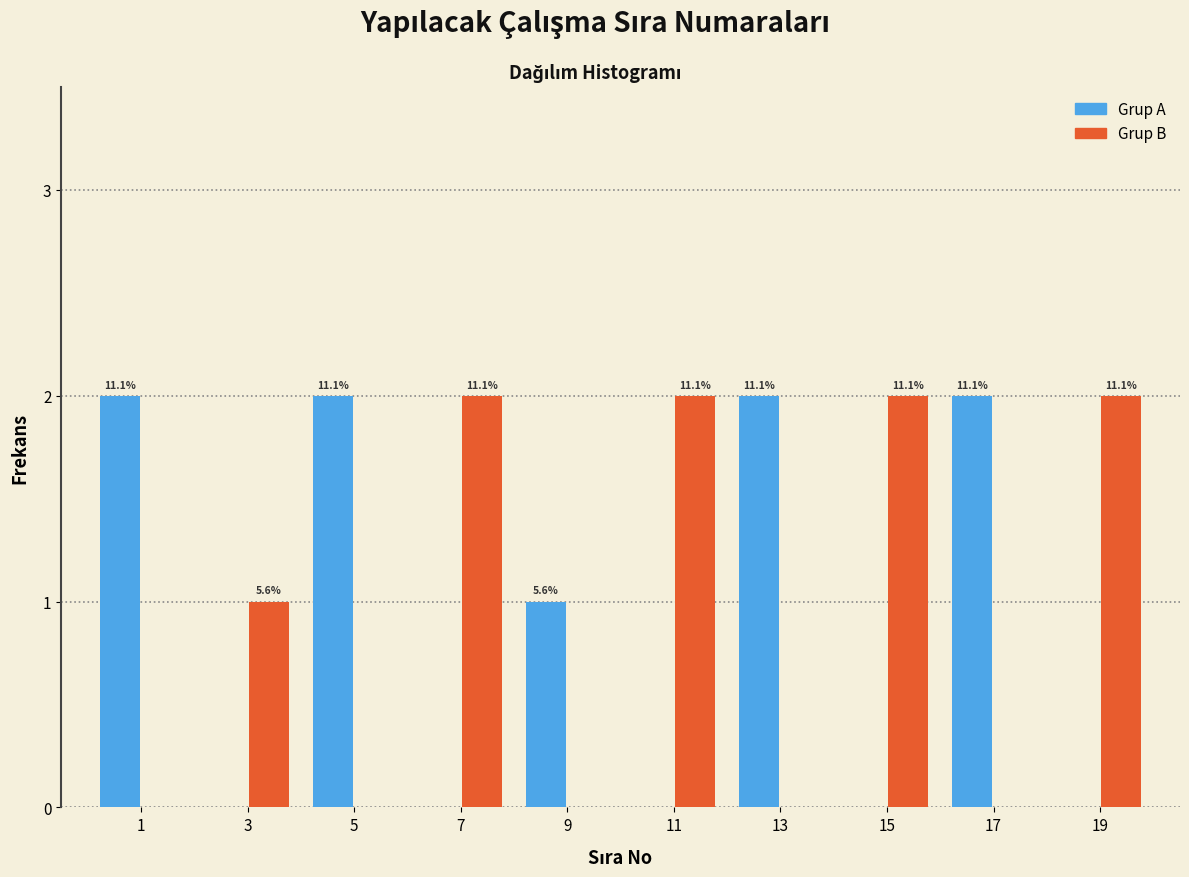

Does the chart contain stacked bars?

No